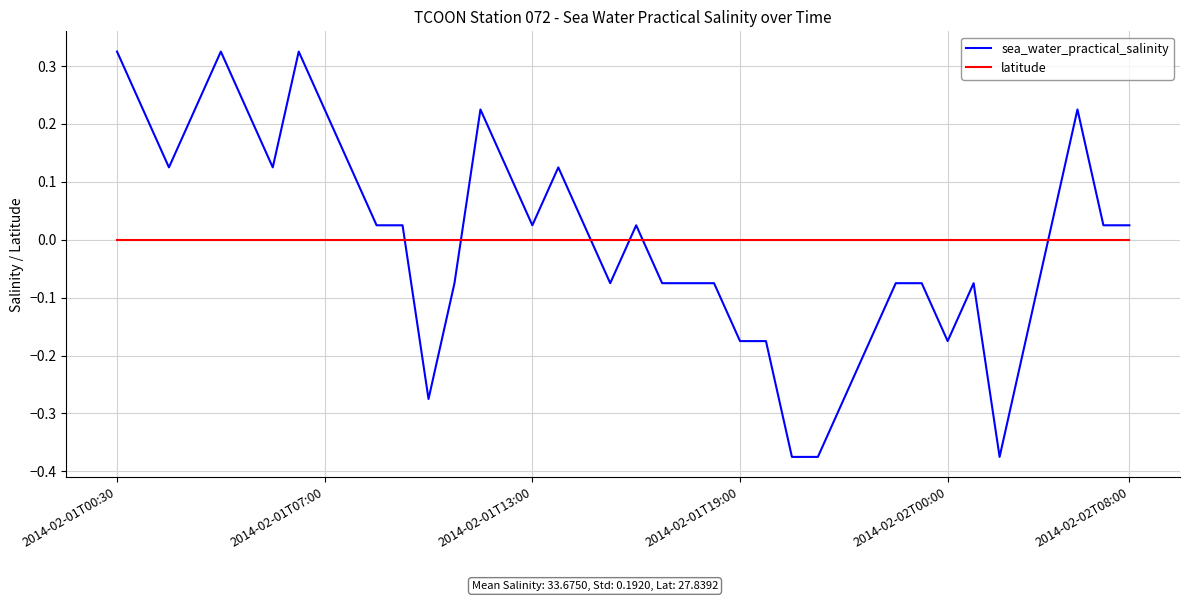

Which series ends up on top after the final intersection of latitude and sea_water_practical_salinity?

sea_water_practical_salinity